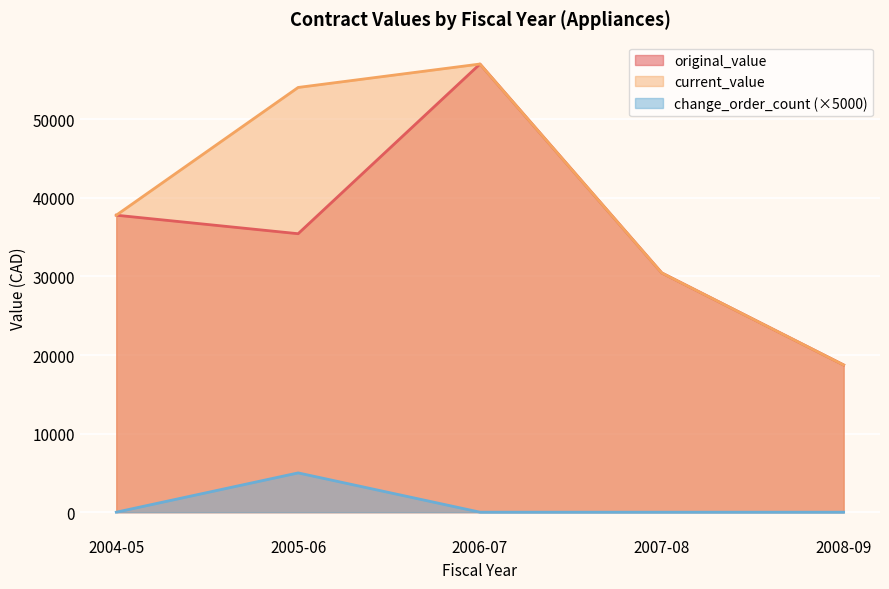

How many lines are shown in the chart?

3